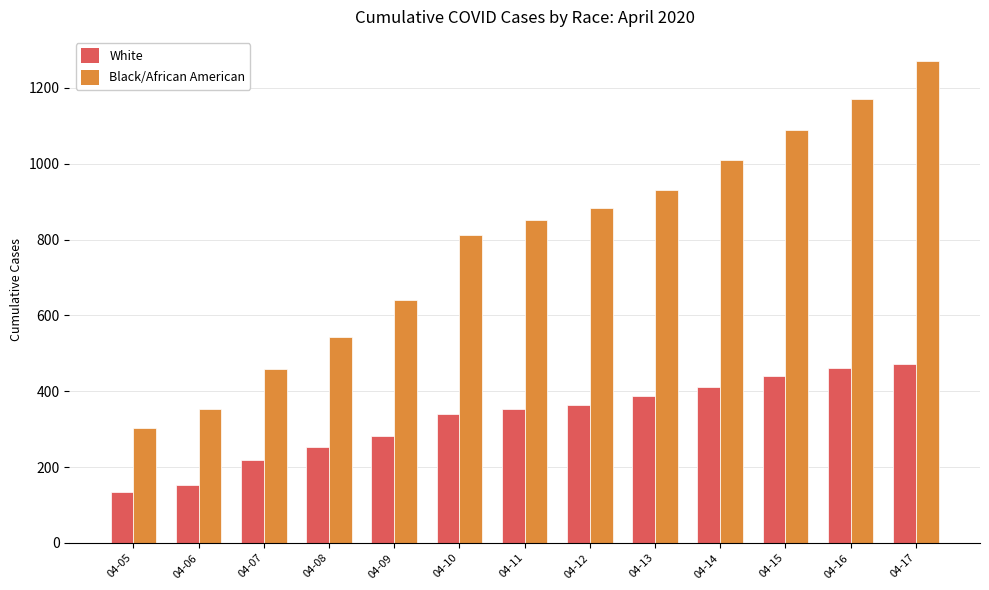

What is the maximum value shown in the chart?

1271